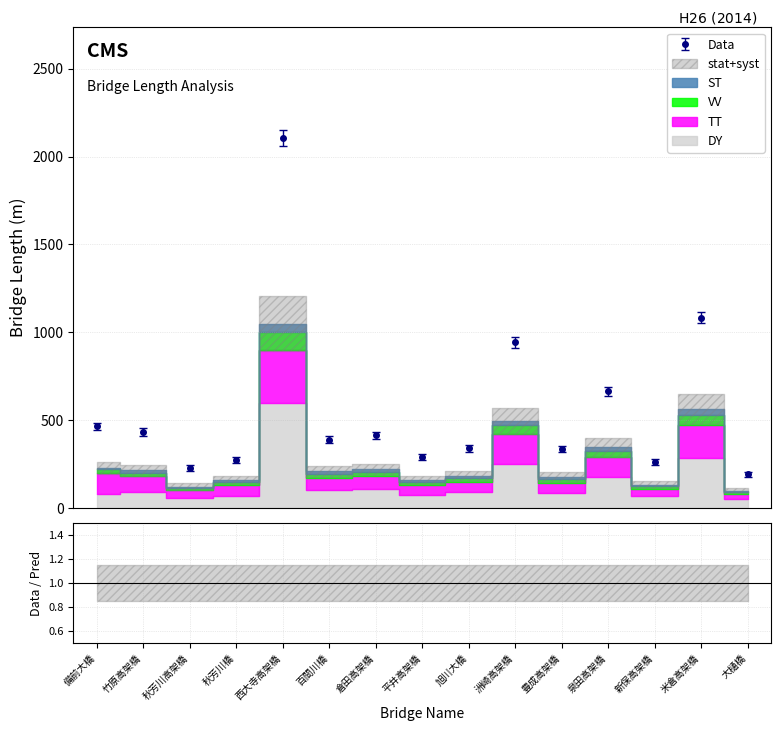

The value of VV at 秋芳川高架橋 is 105.4. True or false?

False